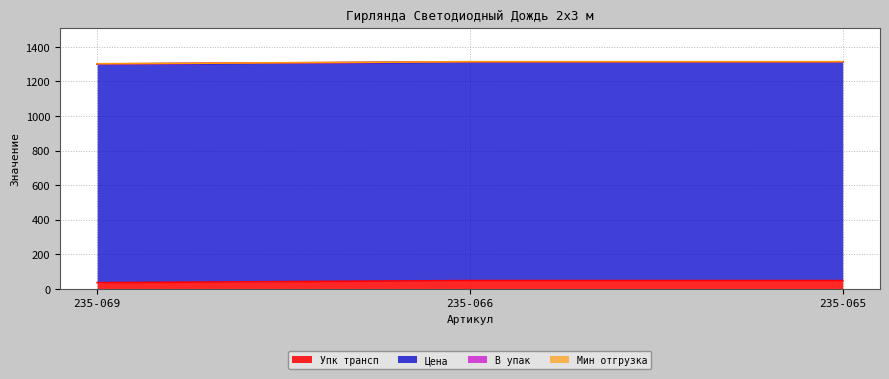

Does the chart have visible grid lines?

Yes